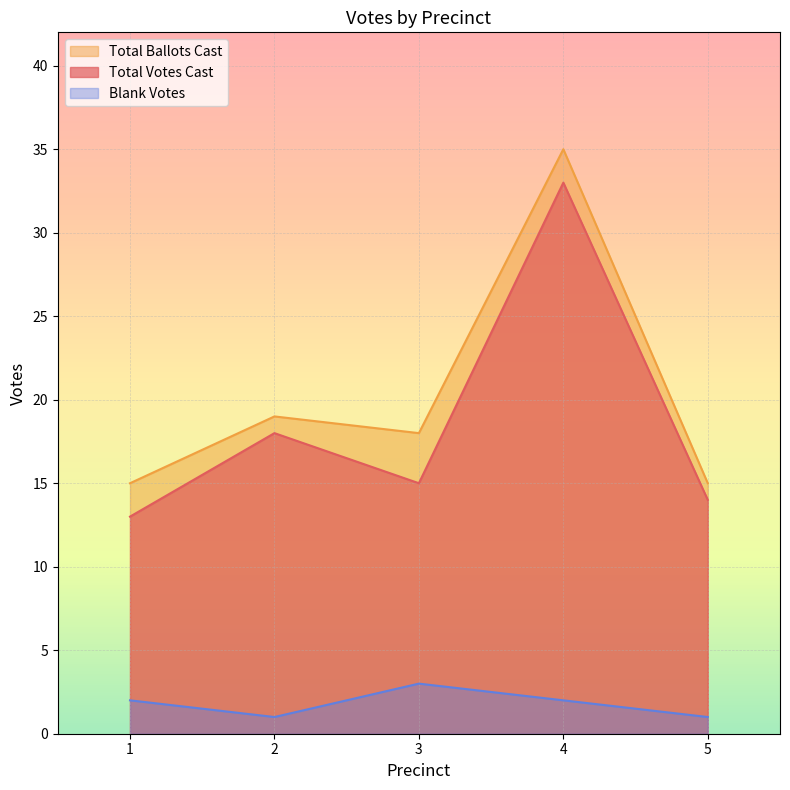

Which series has the widest spread of values?

Total Votes Cast